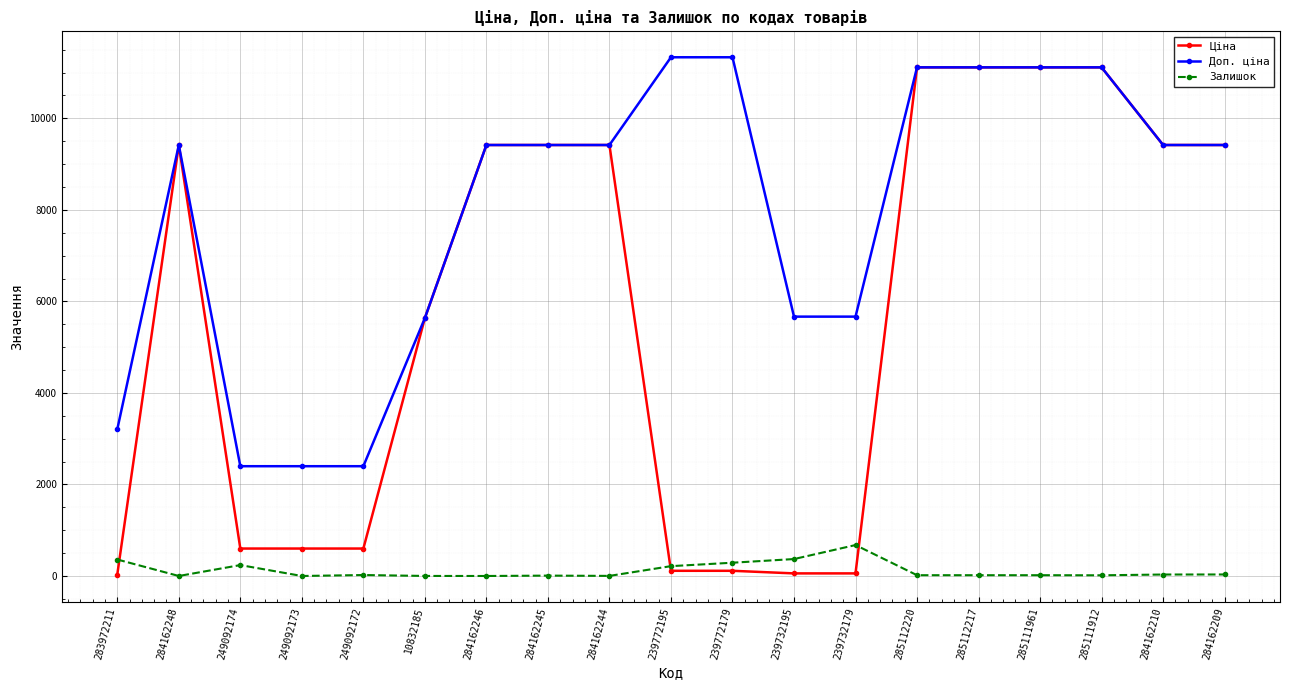

What is the label of the 15th point from the right?

249092172